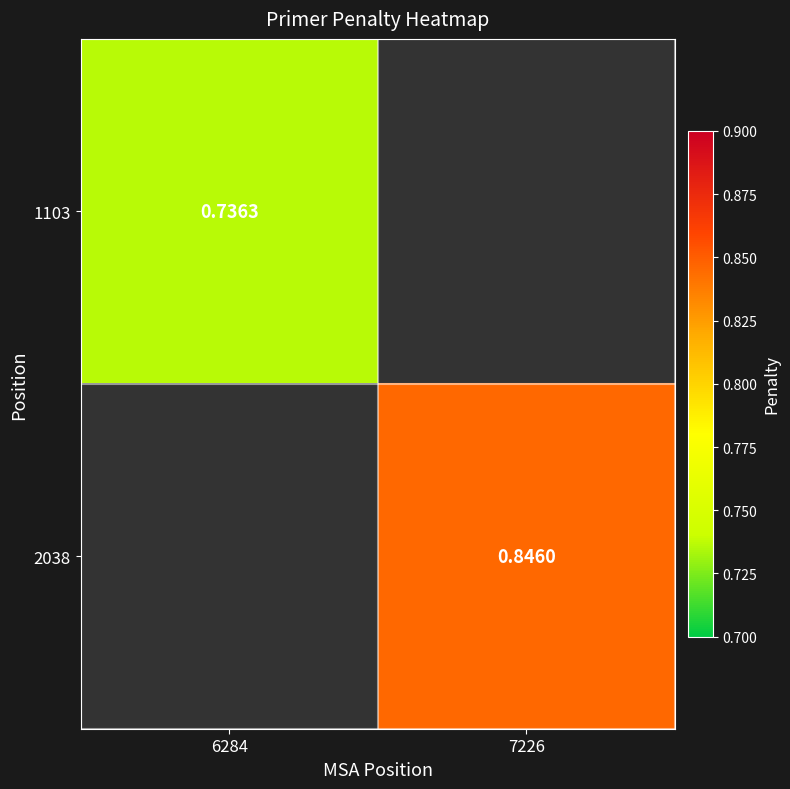

What is the sum of all 2038 values?

0.8